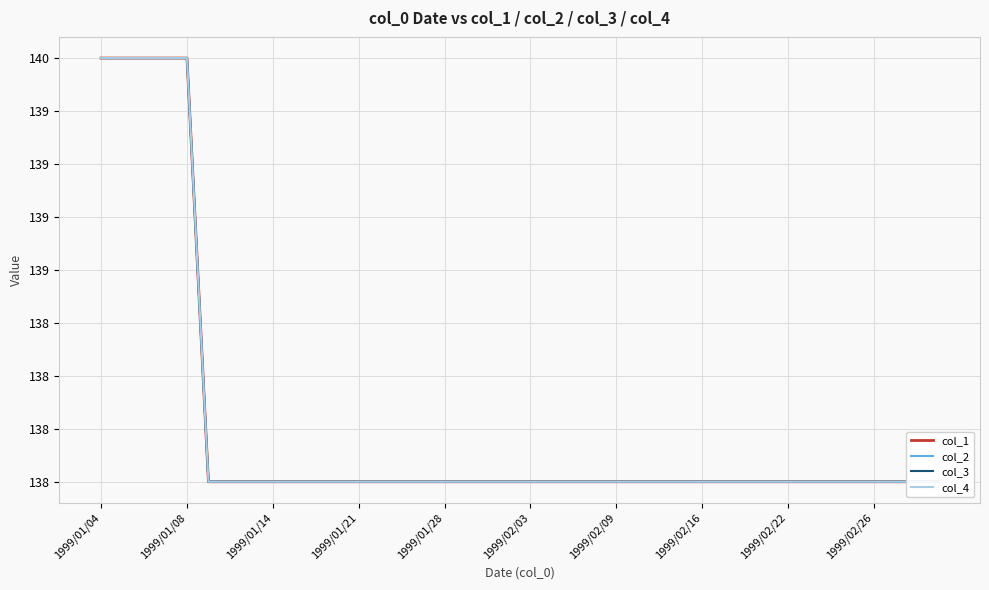

At which category is the sum across all series the highest?

1999/01/04